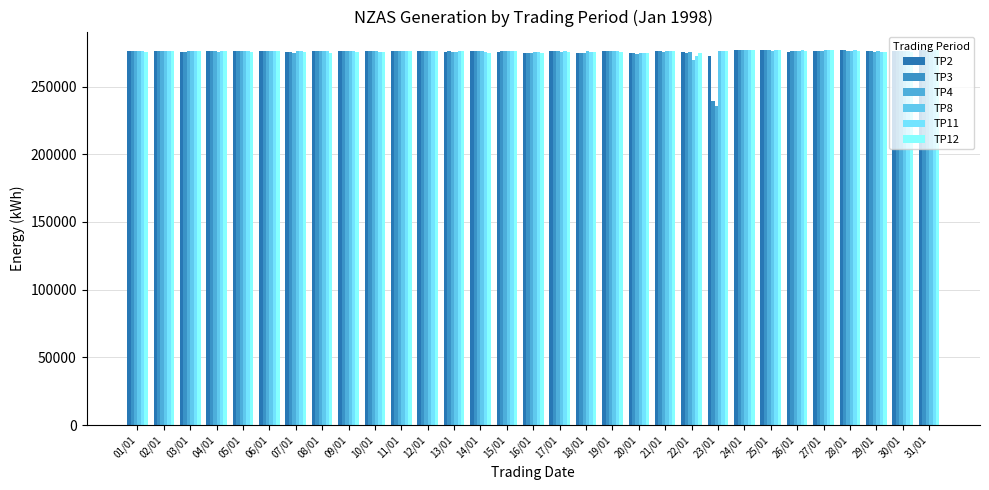

Rank the categories by TP2 value from highest to lowest.

24/01, 31/01, 25/01, 28/01, 10/01, 27/01, 30/01, 01/01, 02/01, 05/01, 12/01, 14/01, 21/01, 11/01, 06/01, 04/01, 09/01, 29/01, 17/01, 08/01, 19/01, 26/01, 03/01, 15/01, 07/01, 13/01, 22/01, 16/01, 20/01, 18/01, 23/01